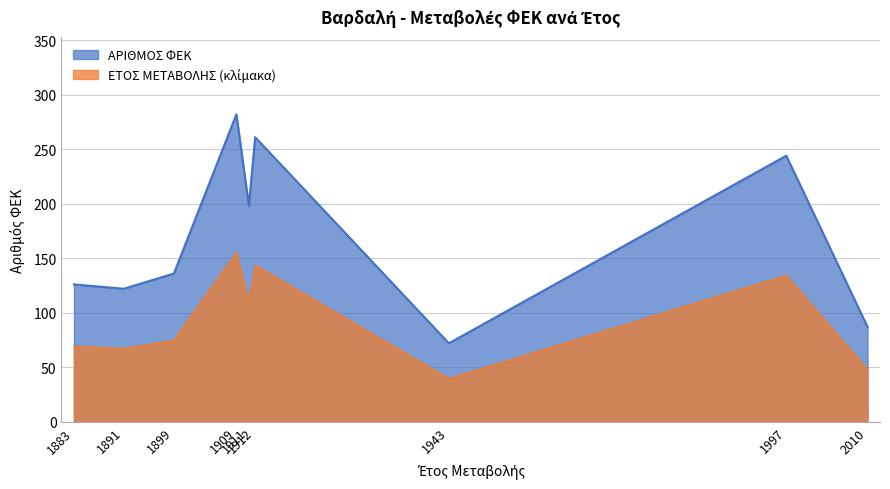

What is the change in value from 1909 to 1911?

-46.2